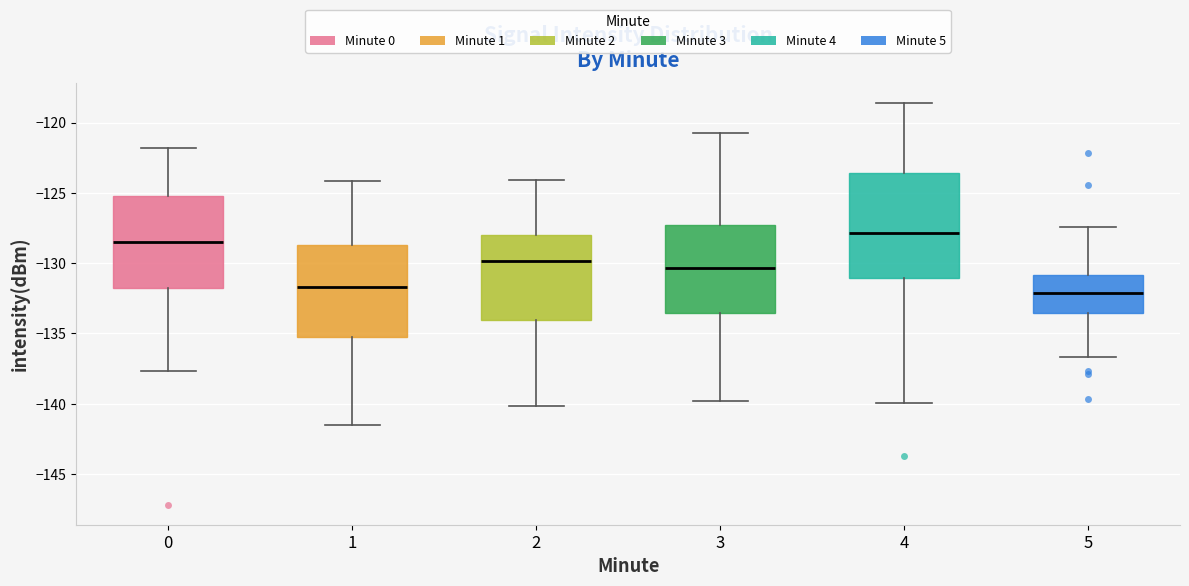

Reading left to right, read every box against the y-axis: the position of its median line, the range the box covers, and the ends of its whiskers. The values are not printed on the chart, so give them approximately, as read against the axis.

0: median -128.5, box -132.0 to -125.0, whiskers -137.5 to -122.0
1: median -131.5, box -135.0 to -128.5, whiskers -141.5 to -124.0
2: median -130.0, box -134.0 to -128.0, whiskers -140.0 to -124.0
3: median -130.5, box -133.5 to -127.5, whiskers -140.0 to -120.5
4: median -128.0, box -131.0 to -123.5, whiskers -140.0 to -118.5
5: median -132.0, box -133.5 to -131.0, whiskers -136.5 to -127.5